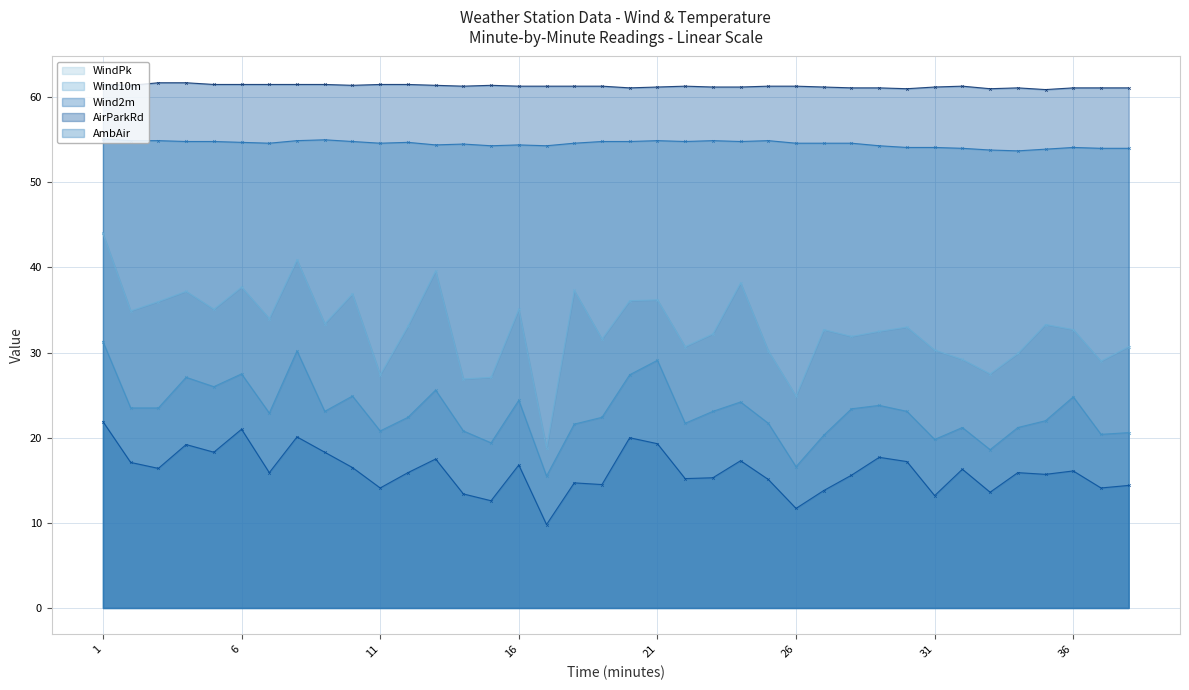

Where is the first local maximum for Wind2m?

4